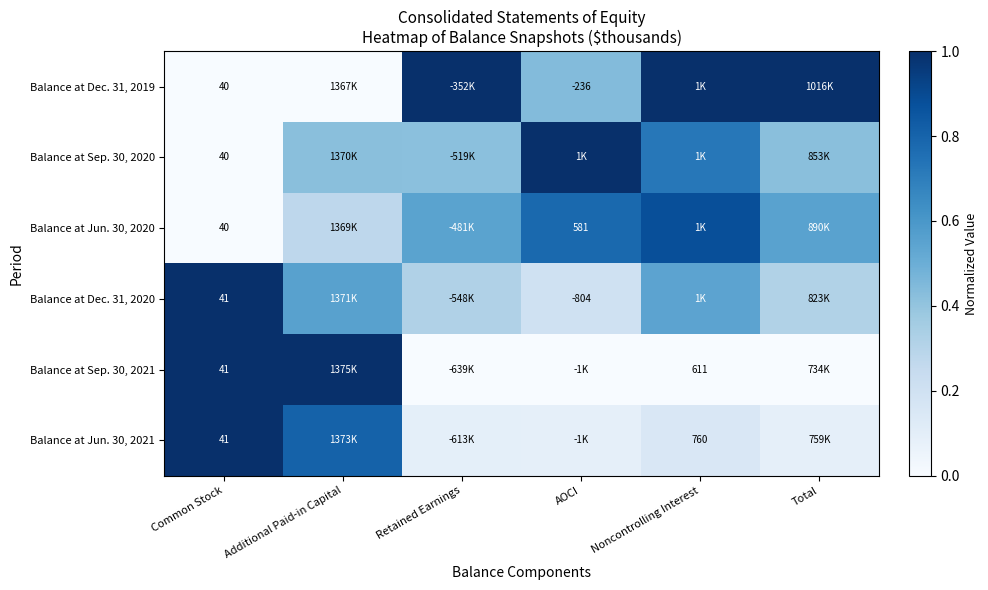

What value does the Balance at Jun. 30, 2021 series have at Additional Paid-in Capital?

0.8